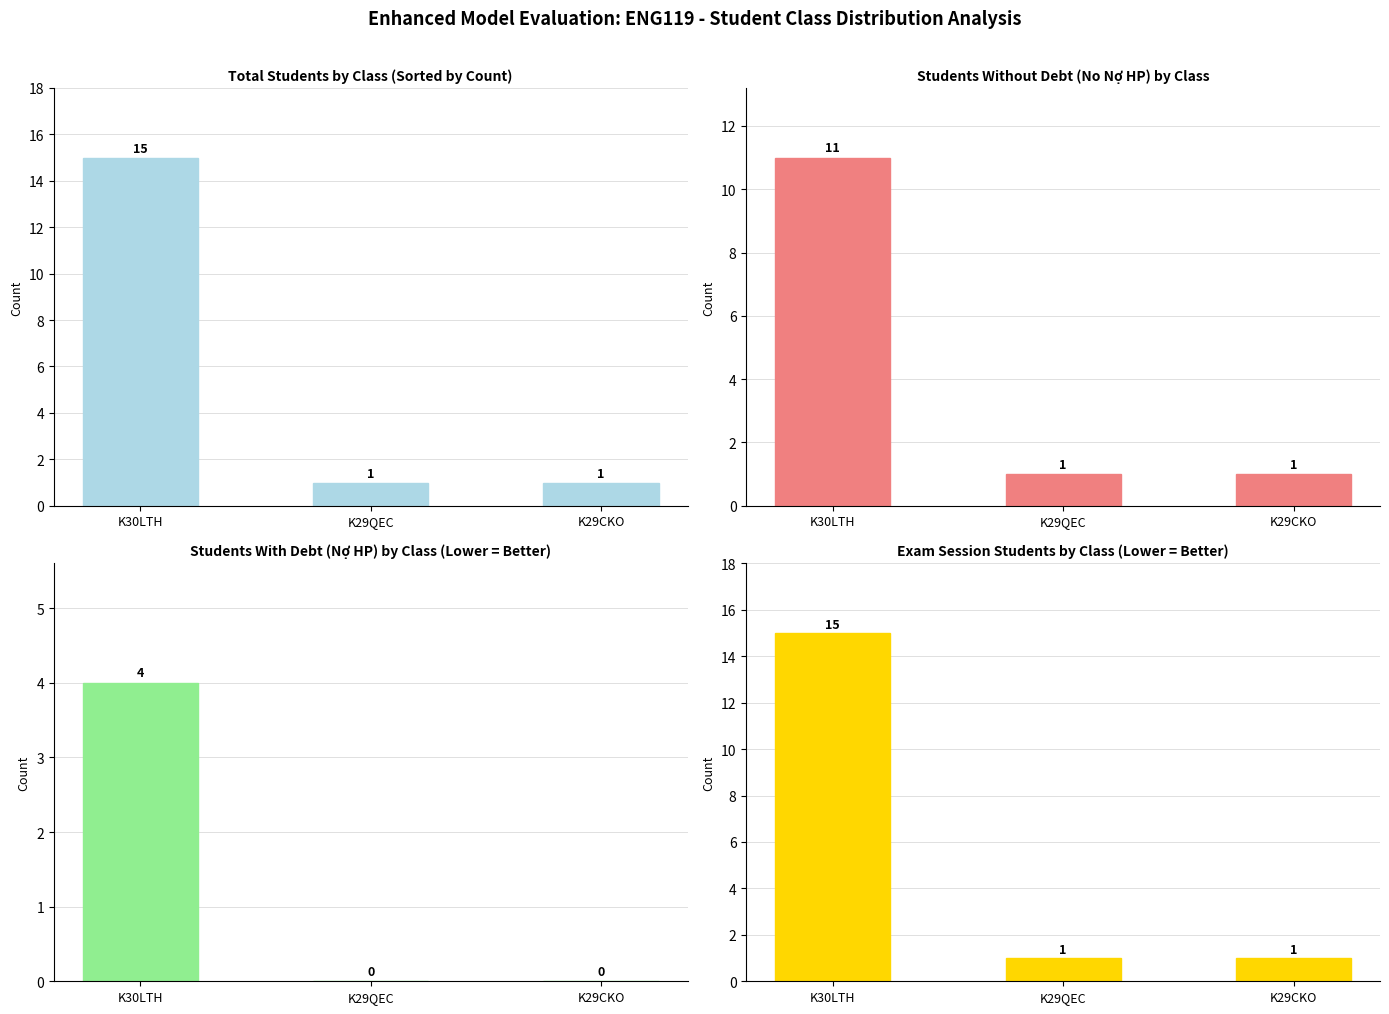

Reading right to left, list all the values displayed in this chart.

Total Students: 1	1	15
No Debt Students: 1	1	11
Debt Students: 0	0	4
Exam Session Students: 1	1	15